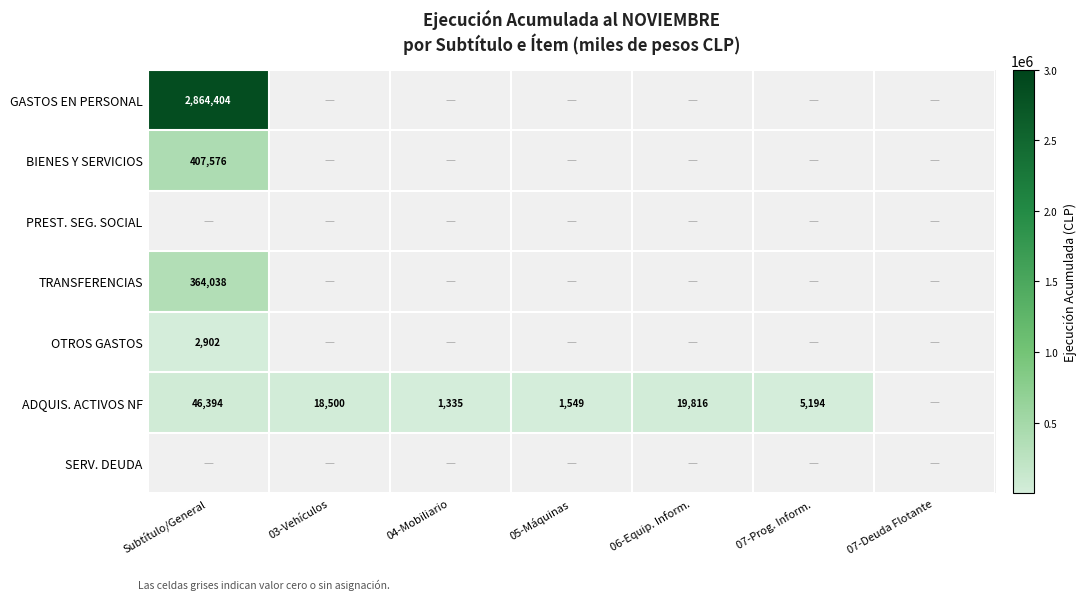

Is the value of ADQUIS. ACTIVOS NF at 04-Mobiliario greater than the value of BIENES Y SERVICIOS at Subtítulo/General?

No